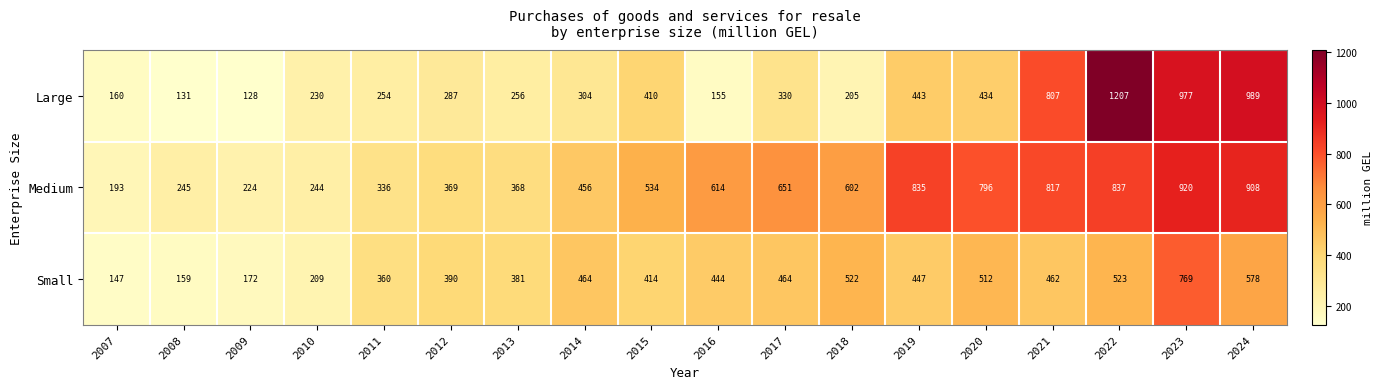

Read the Large value at 2010, to the nearest 10.

230